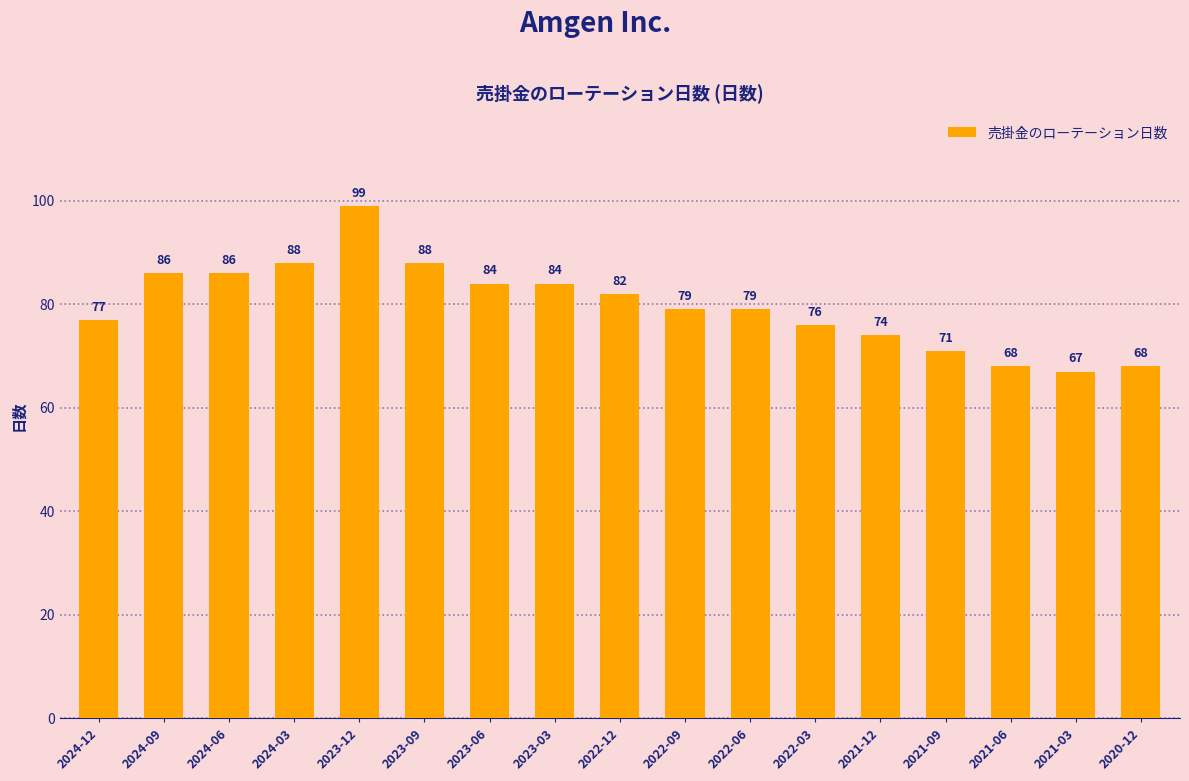

At which category does the chart reach its minimum across all series?

2021-03